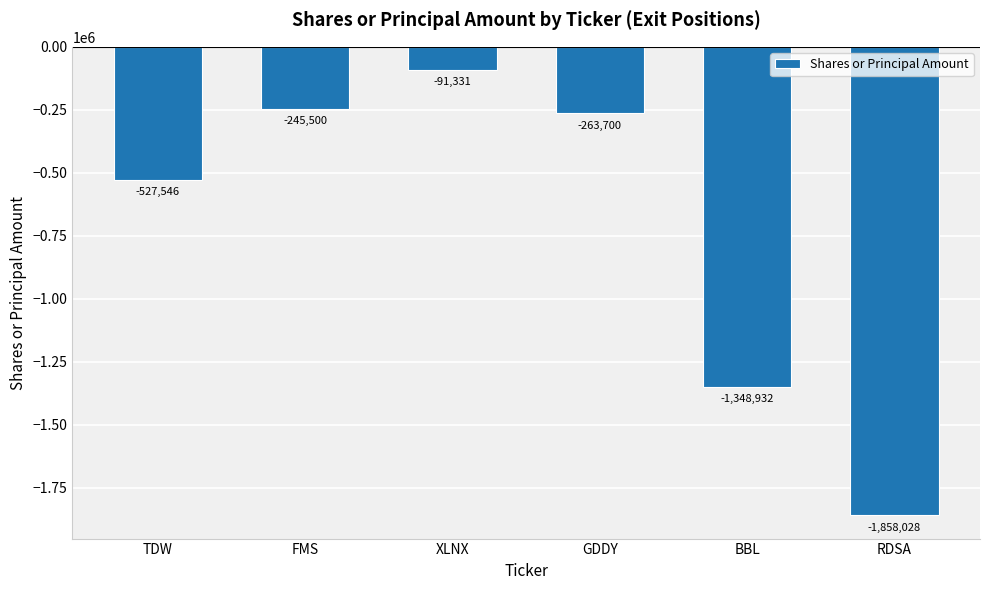

What position from the right is XLNX?

4